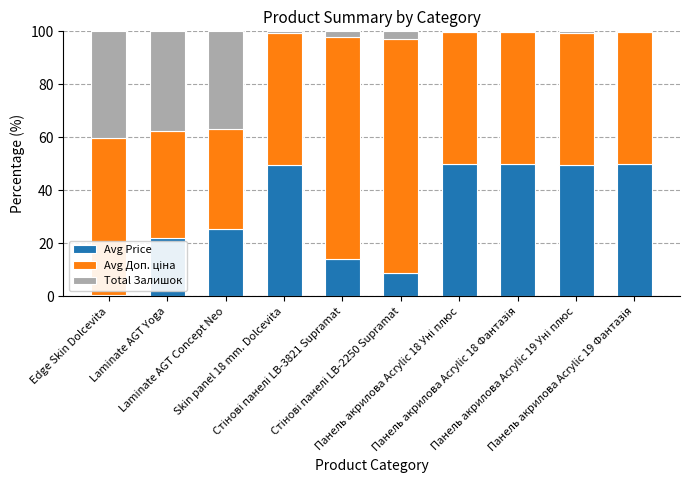

At which label does Total Залишок first exceed 2?

Edge Skin Dolcevita